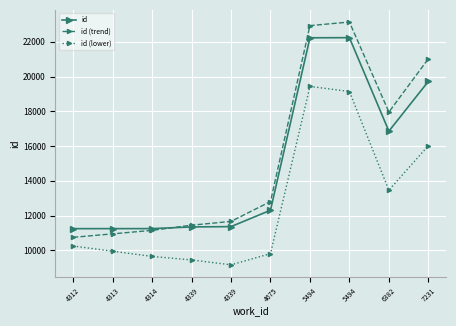

Does the chart have visible grid lines?

Yes